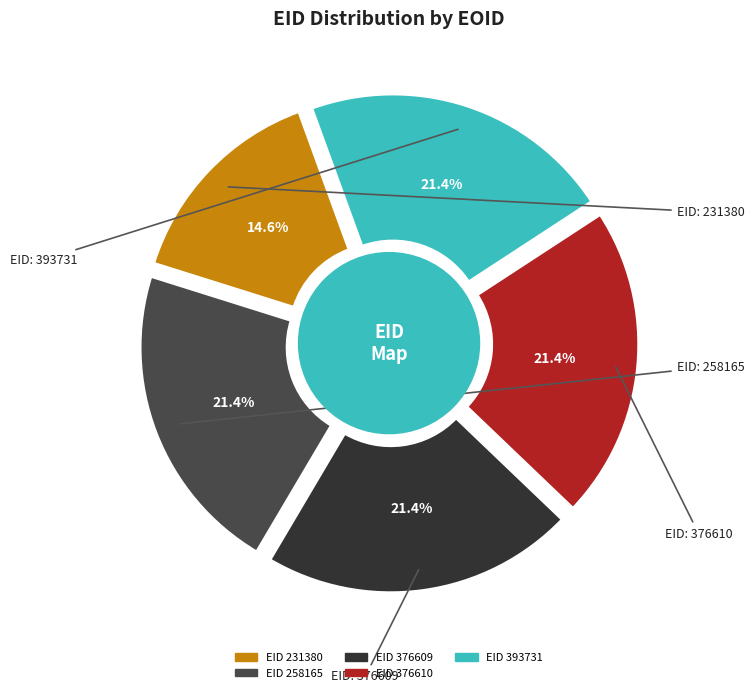

How many slices are in this pie chart?

5